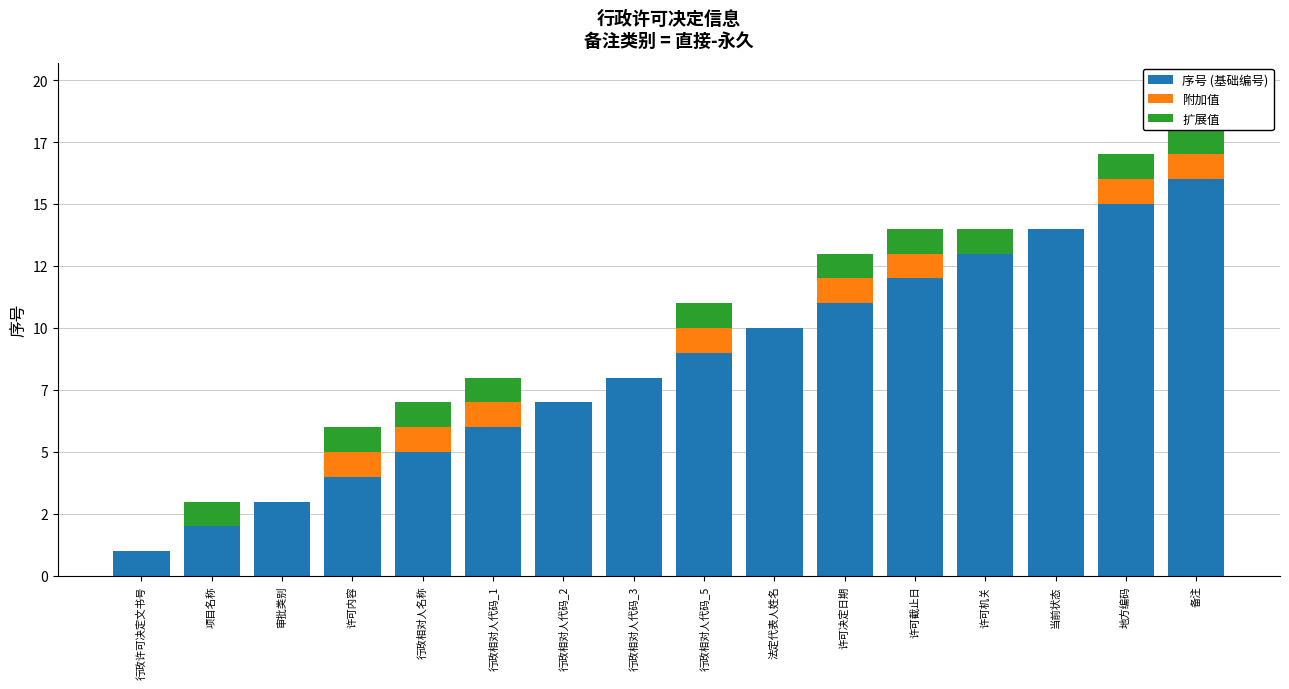

What is the sum of all 附加值 values?

8